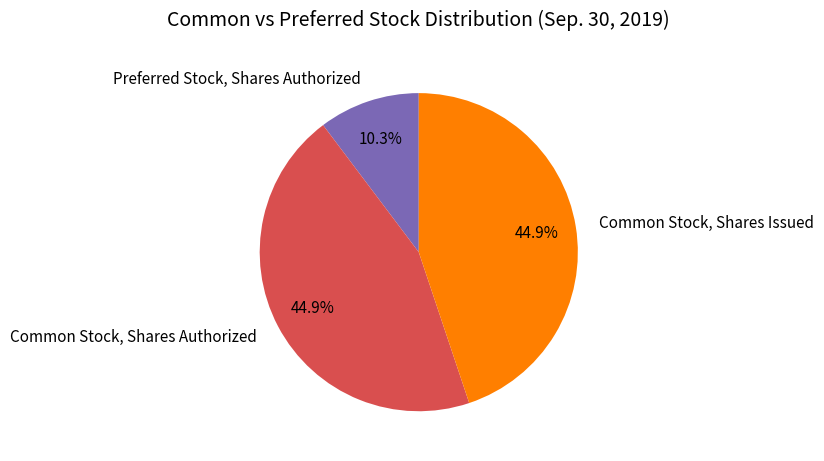

How many slices are in this pie chart?

3